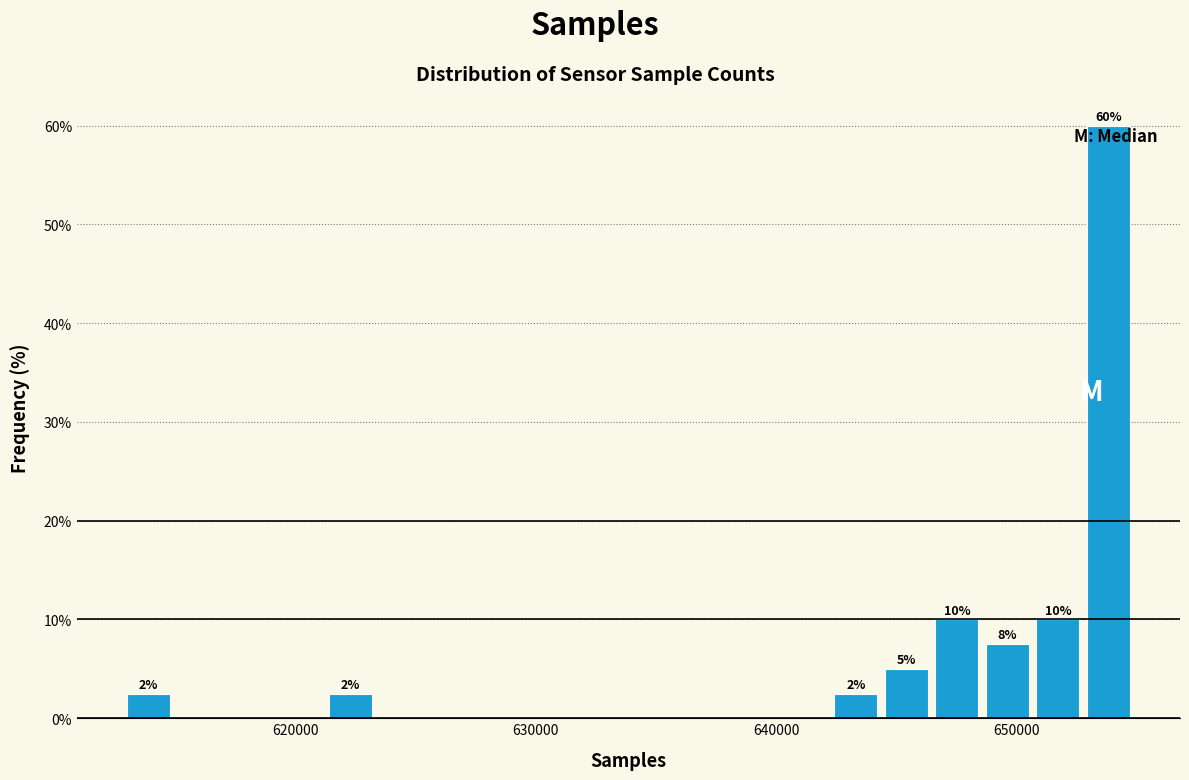

Read against the x-axis, roughly where is the centre of the tallest bar?

654000